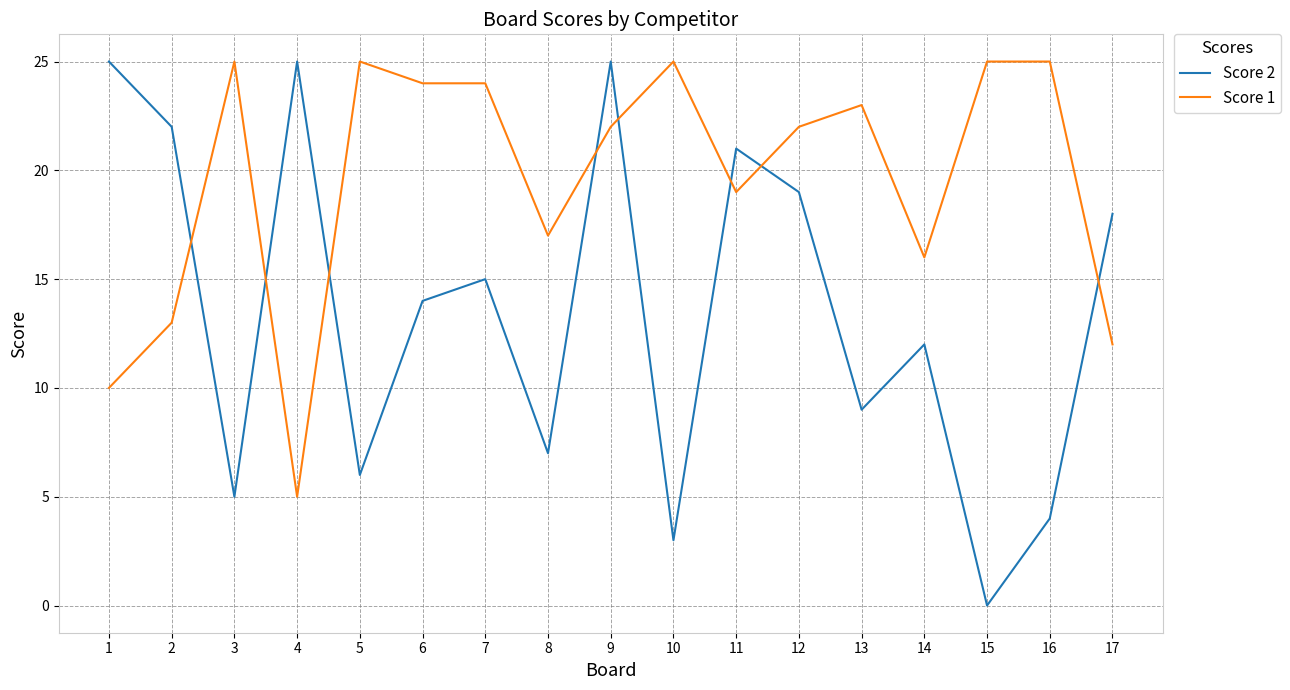

Is it true that Score 2 equals 5 at 3?

True